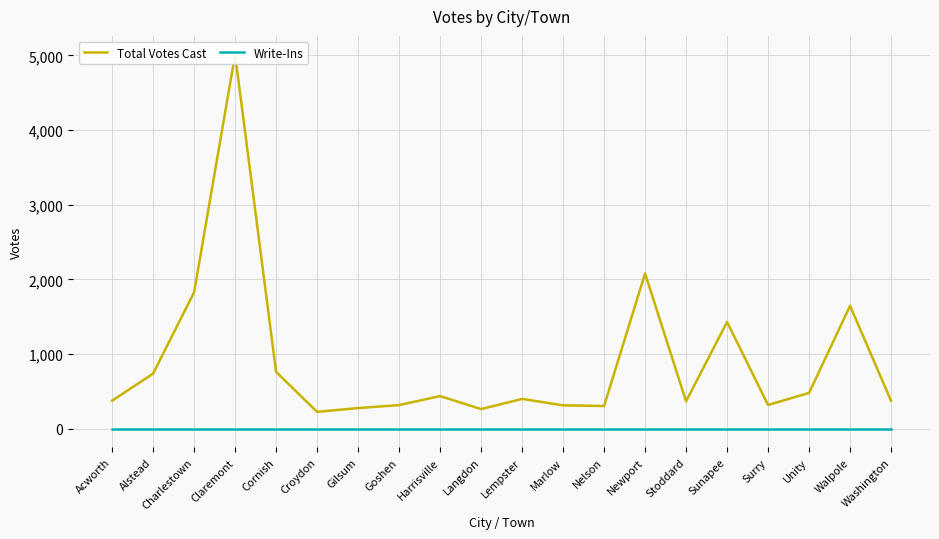

Where is the first local maximum for Total Votes Cast?

Claremont